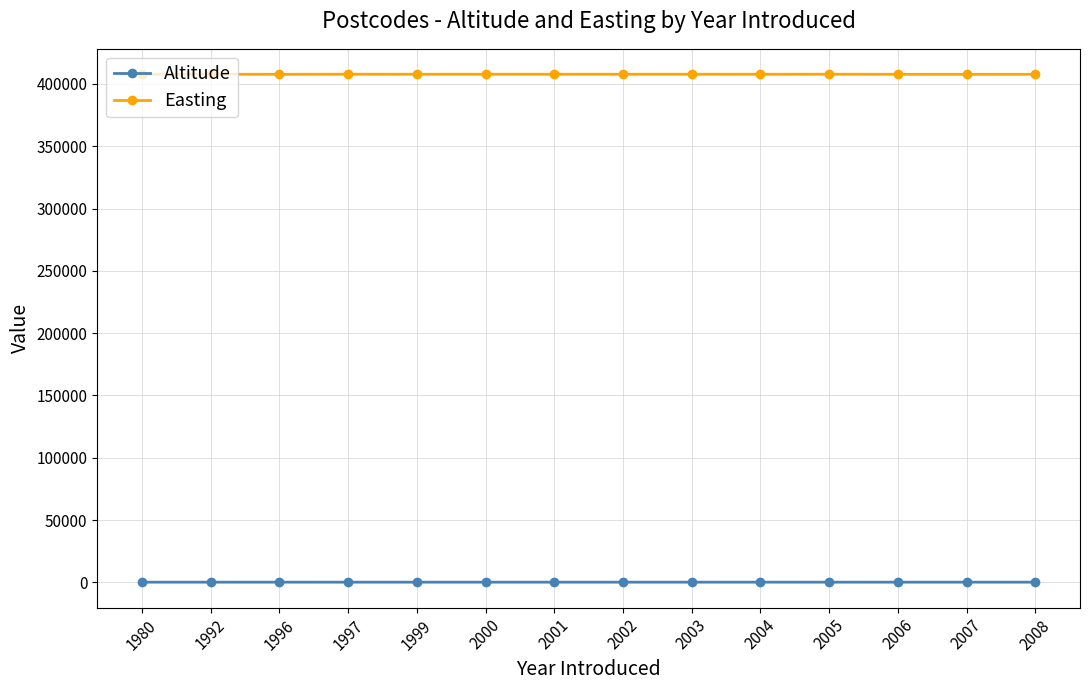

What is the difference between the maximum and minimum values in the Altitude series?

13.0